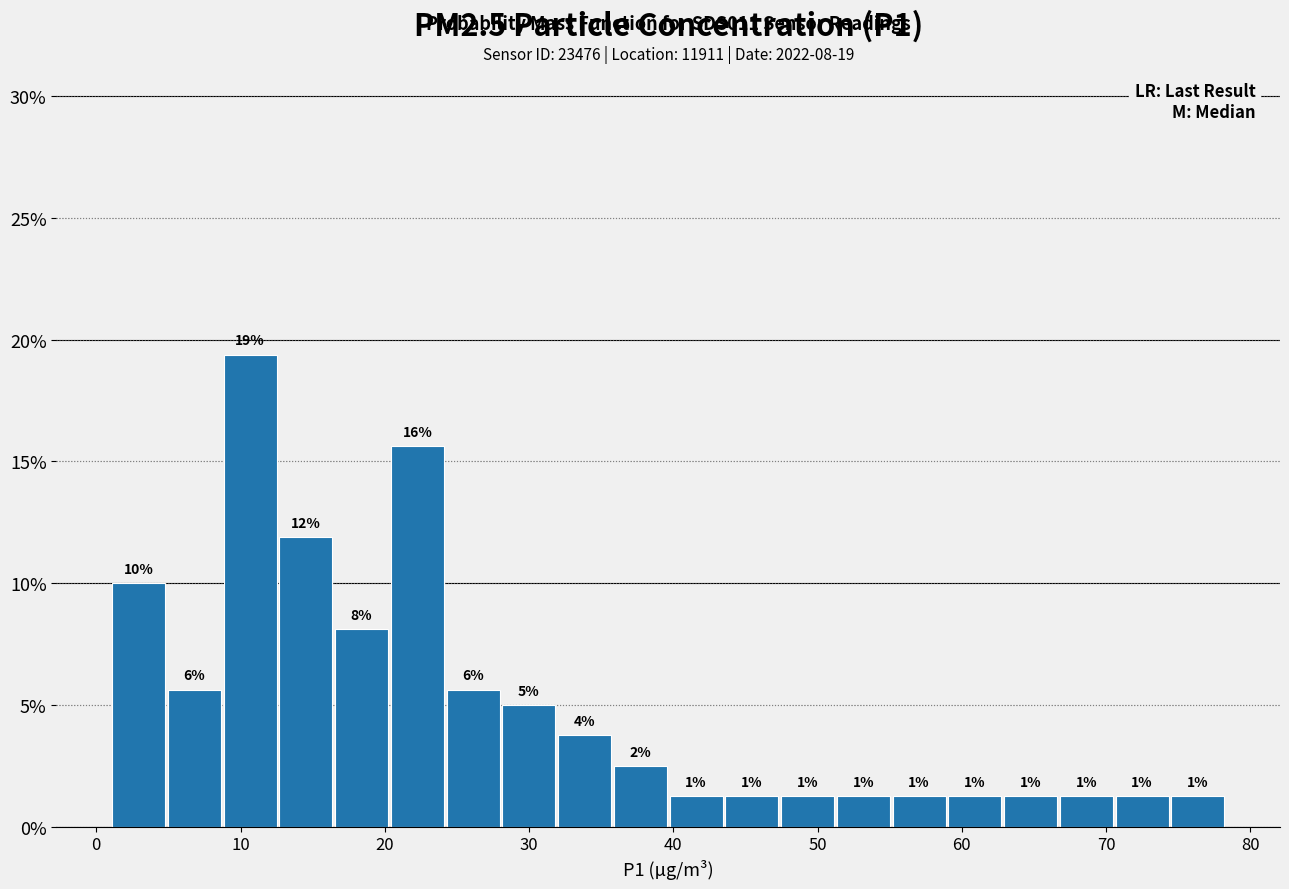

Read against the x-axis, roughly where is the centre of the tallest bar?

11